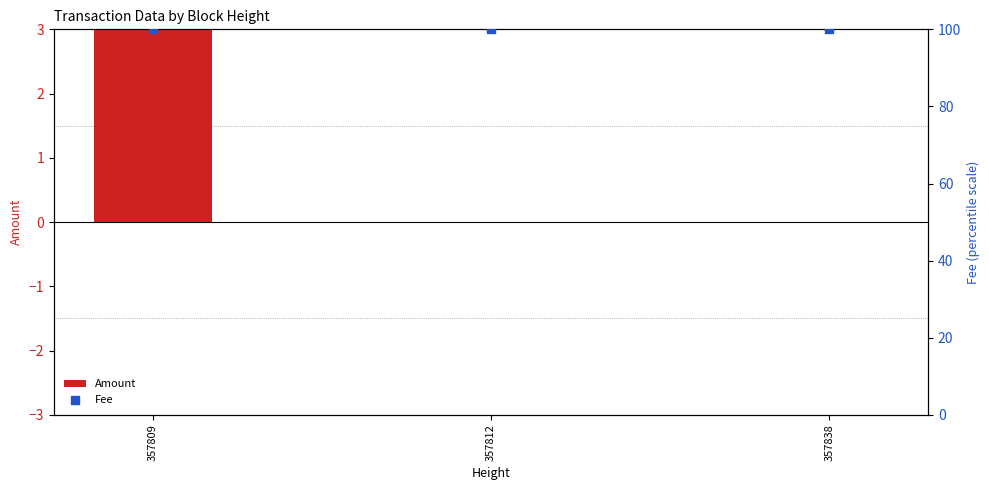

Which series has the widest spread of Y values?

Amount